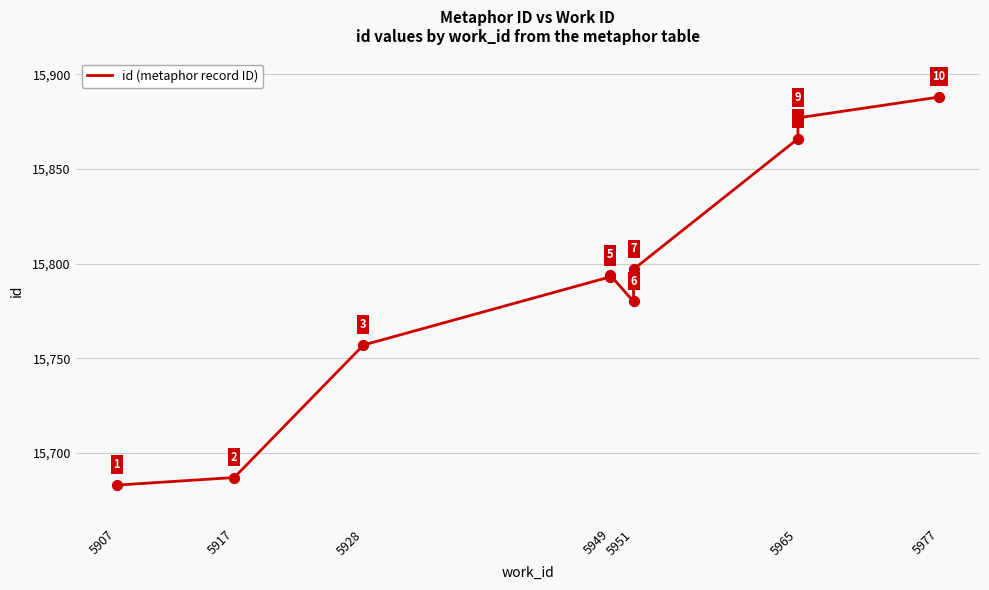

What is the change in value from 5965 to 5977?

+17